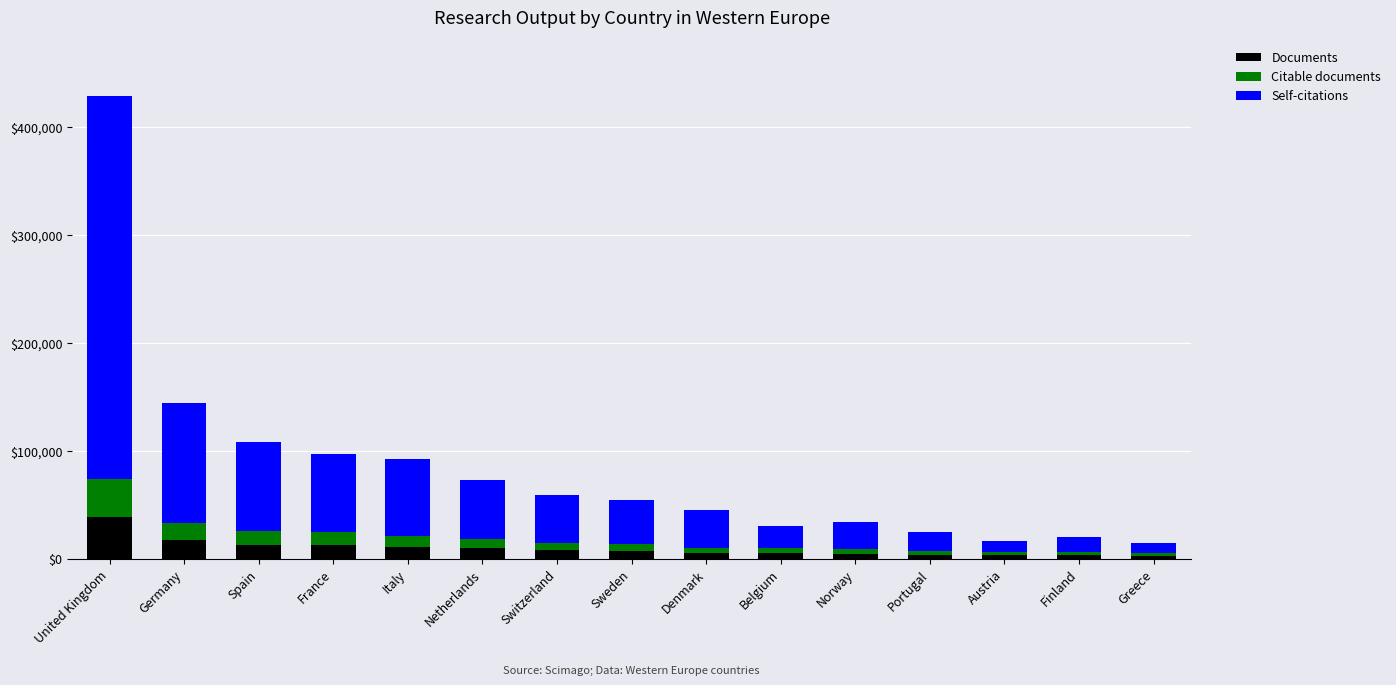

The value of Documents at Netherlands is 9681. True or false?

True